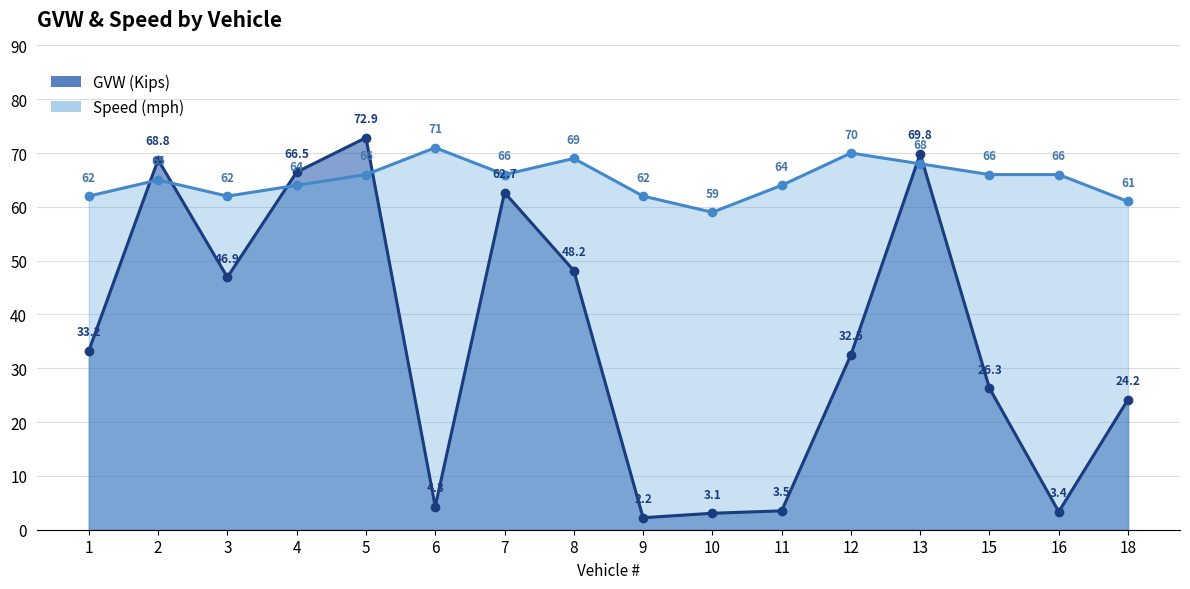

Which series has the largest total across all categories?

speed